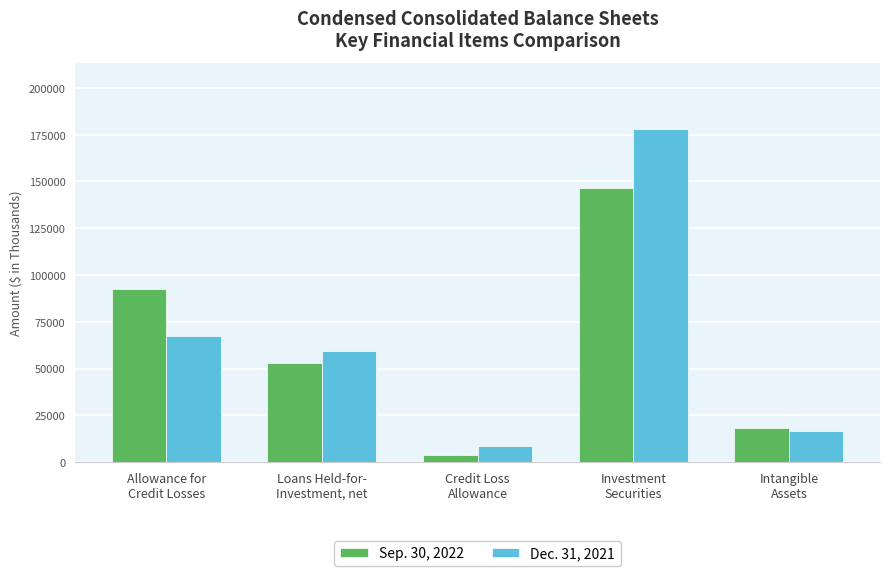

Rank the categories by Sep. 30, 2022 value from lowest to highest.

Credit Loss
Allowance, Intangible
Assets, Loans Held-for-
Investment, net, Allowance for
Credit Losses, Investment
Securities